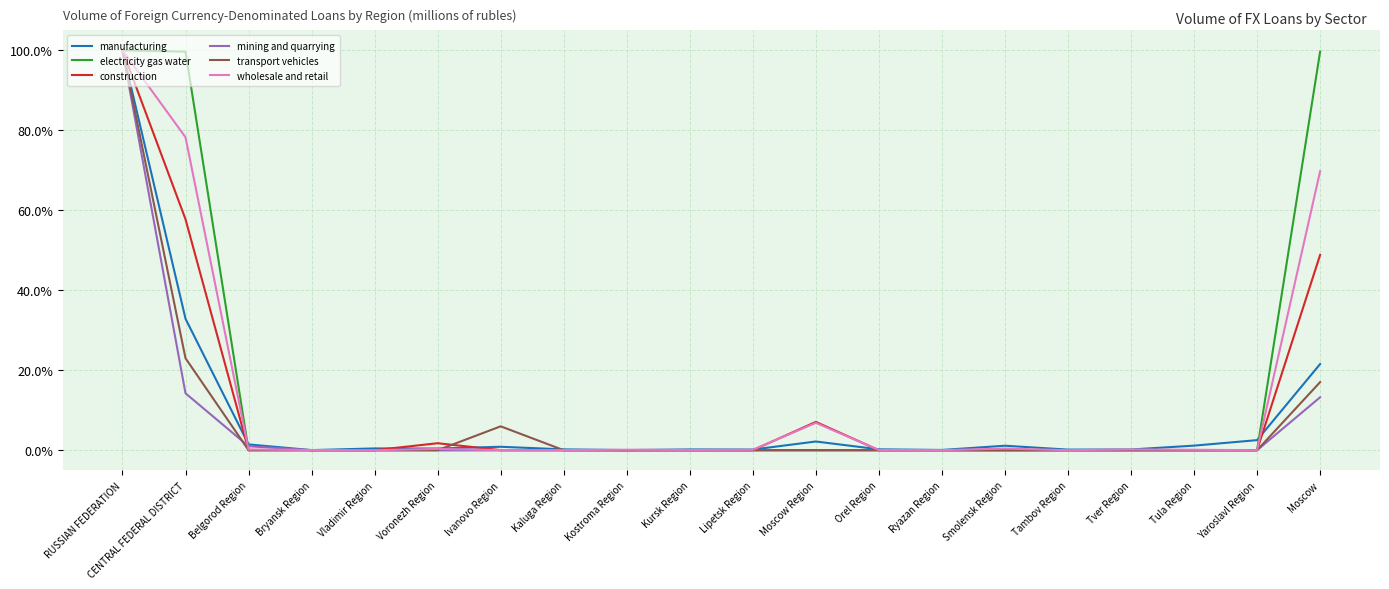

The value of construction at Yaroslavl Region is 0.0. True or false?

True